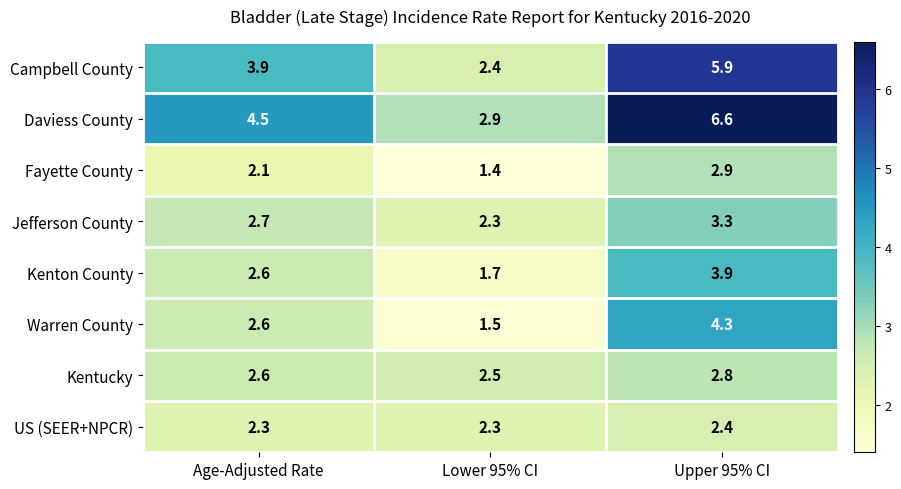

Which series has the widest spread of values?

Daviess County